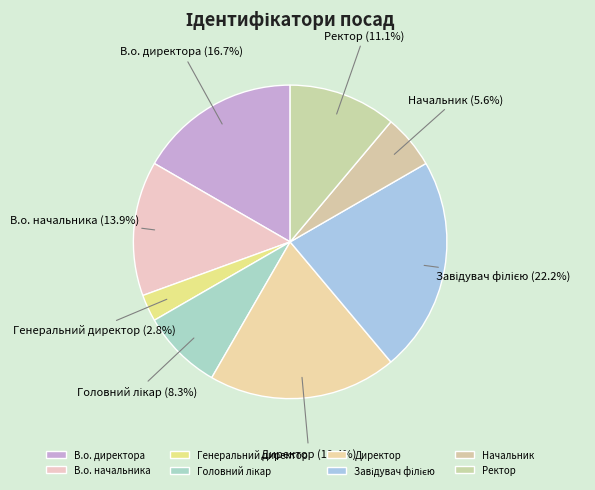

The Генеральний директор slice represents 12% of the pie. True or false?

False